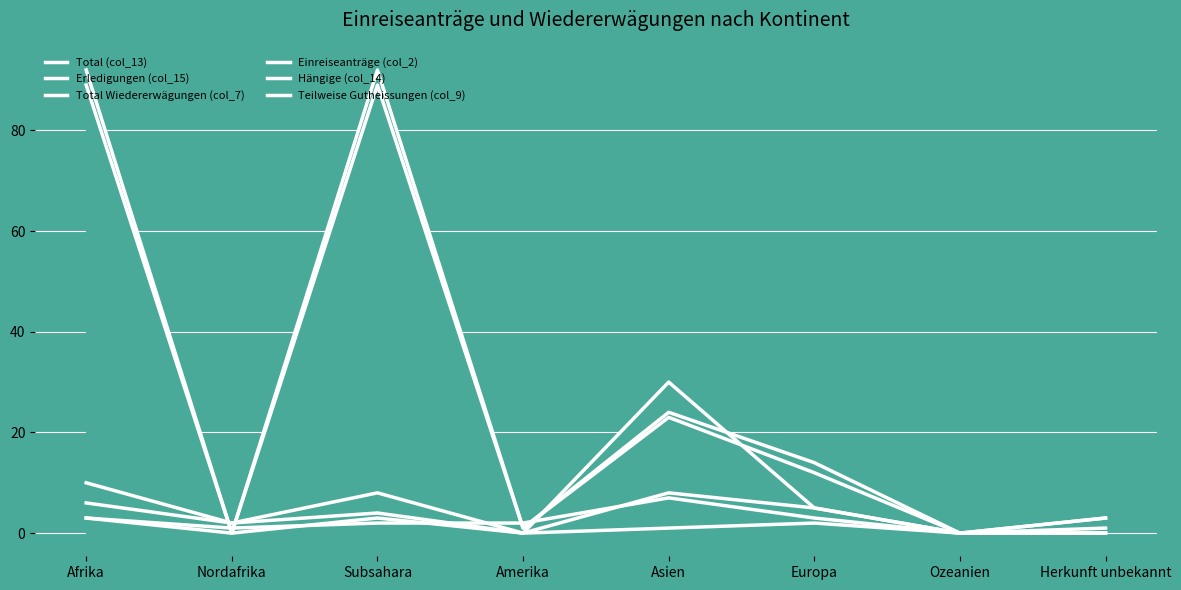

How many positive values does the Einreiseanträge (col_2) series have?

6